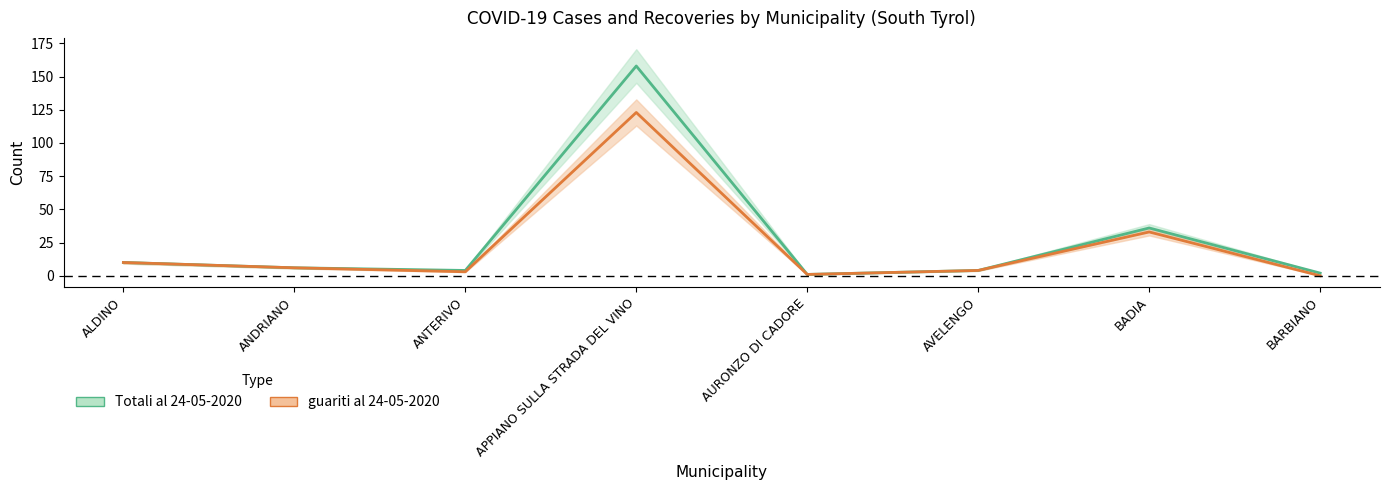

What is the total value across all series at APPIANO SULLA STRADA DEL VINO?

281